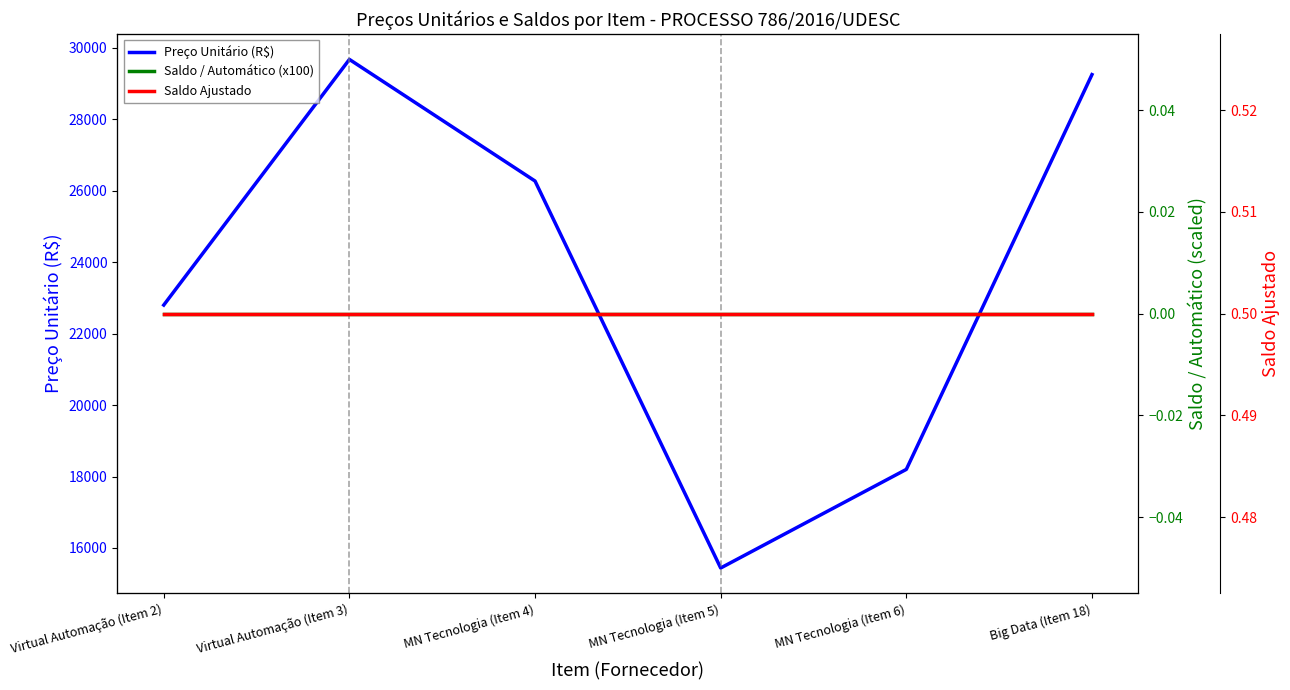

How many interior local peaks does the Preço Unitário (R$) series have?

1